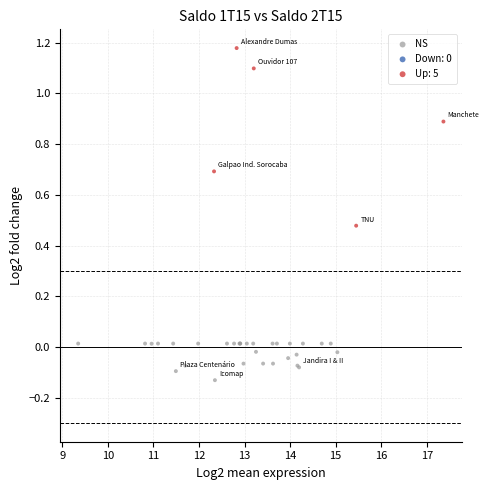

Which series reaches the maximum Y coordinate?

Up: 5